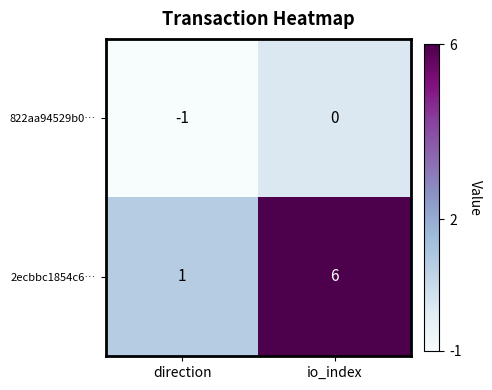

Which series has the widest spread of values?

2ecbbc1854c6…